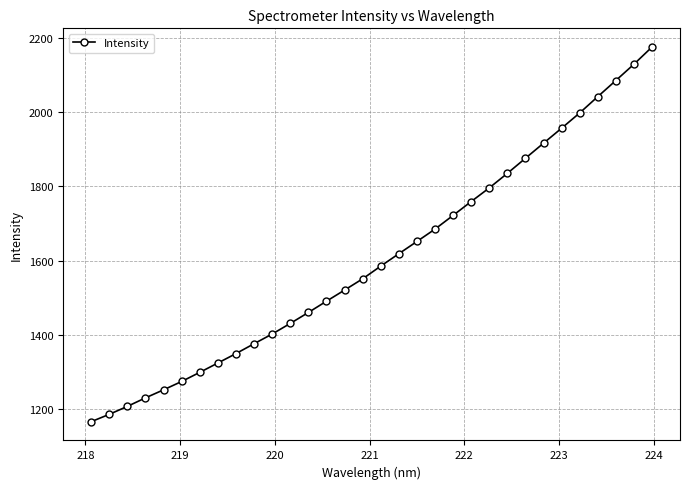

True or false: the data has more than 2 interior local peaks.

False